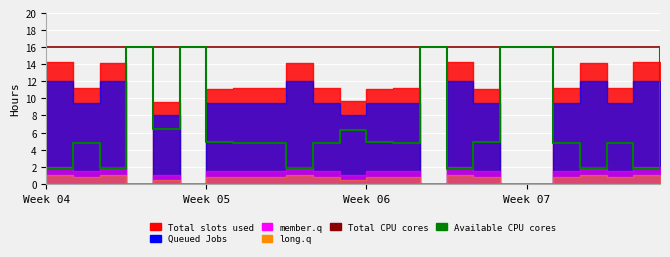

What is the sum of the Total CPU cores values at 22 and 6?

32.0